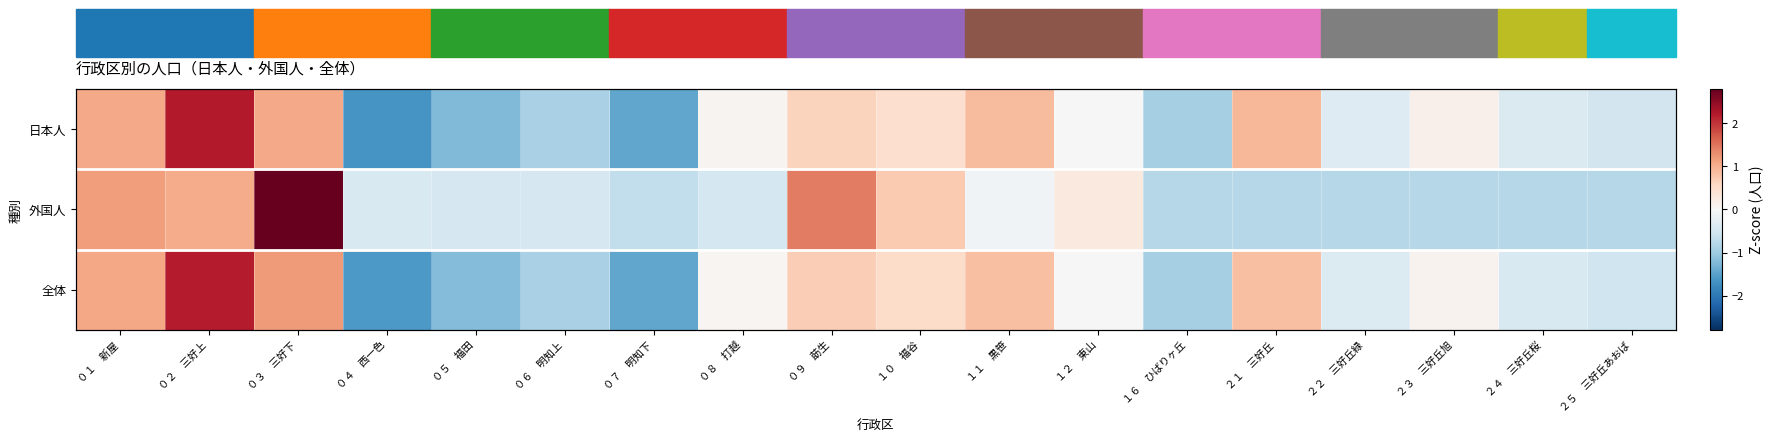

Where is 全体 nearest to the value 0?

１２ 東山